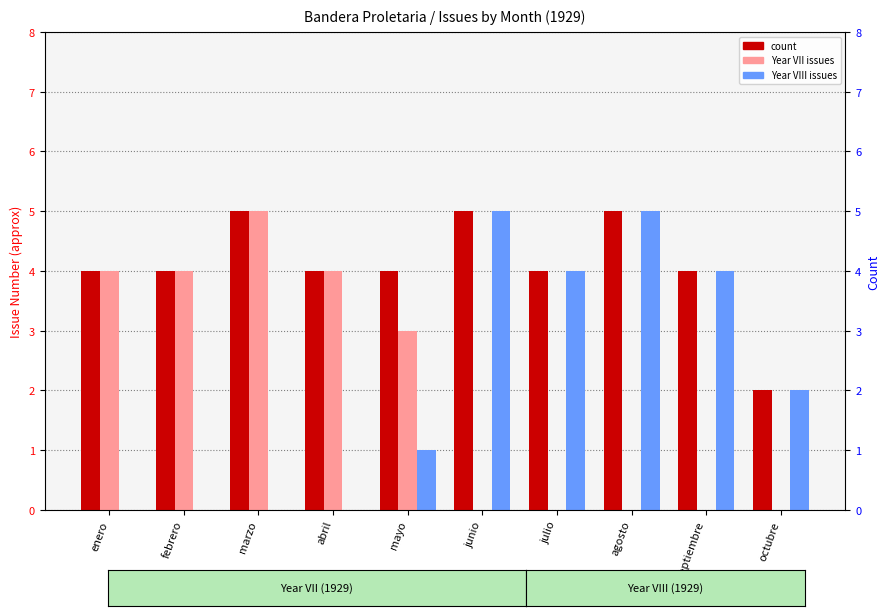

List the series in order of their peak value, highest first.

count, Year VII issues, Year VIII issues